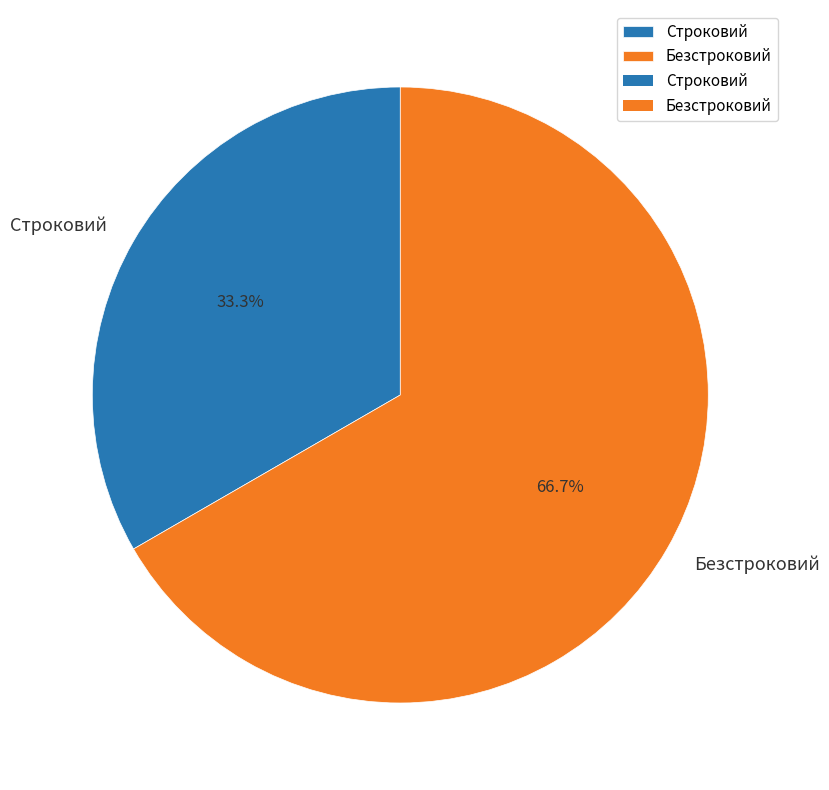

Combined, what portion of the pie is Строковий and Безстроковий?

100.0%